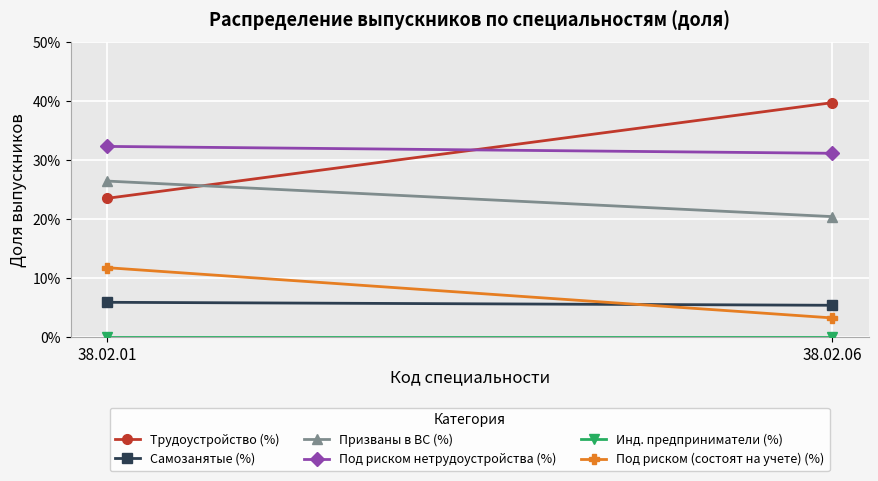

How many series are shown in this chart?

6